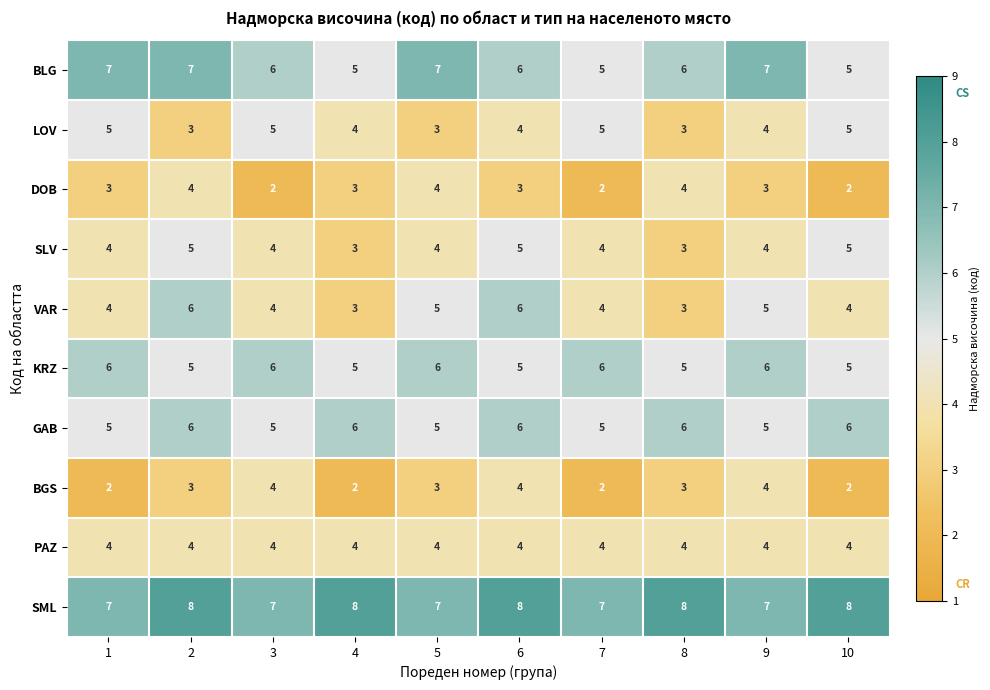

The DOB series shows 4 at 1. True or false?

False